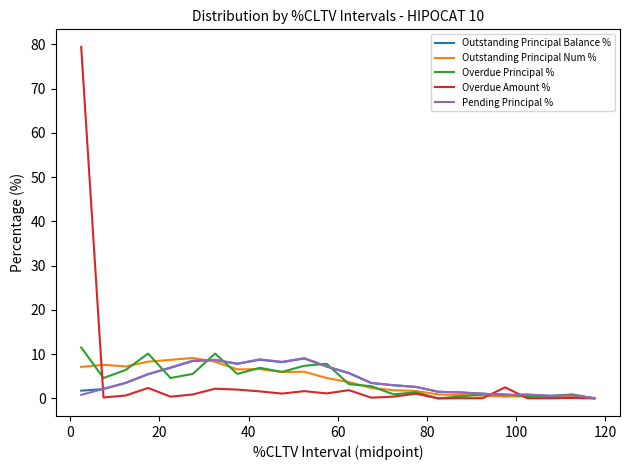

Which series has the largest range (max minus min)?

Overdue Amount %